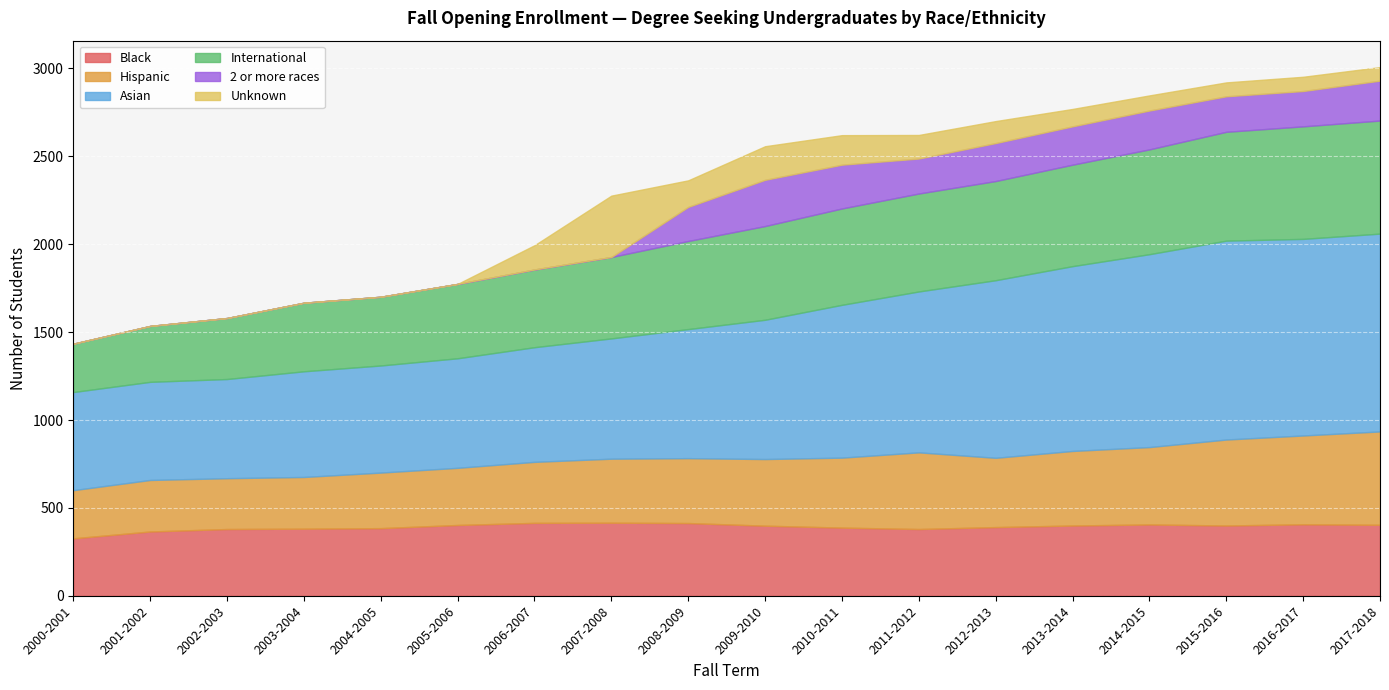

How many positive values does the 2 or more races series have?

10